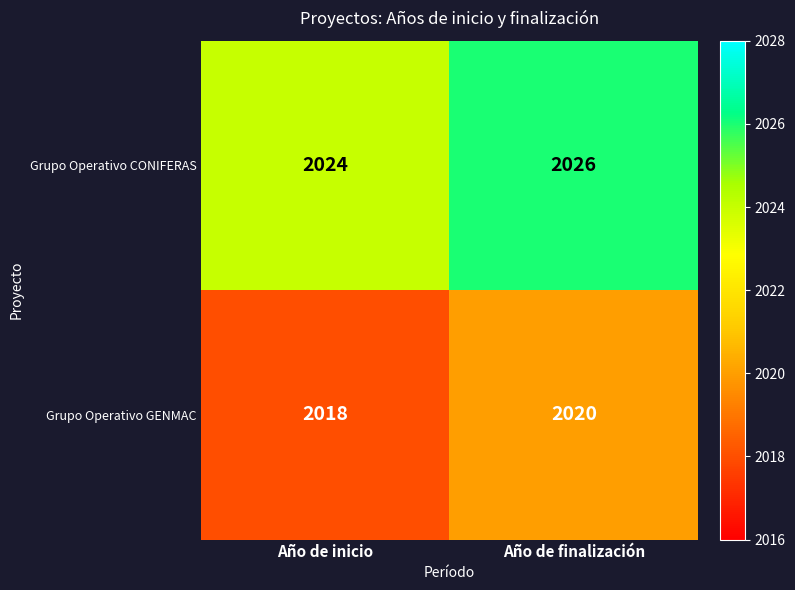

List the labels in order of Grupo Operativo GENMAC value, largest first.

Año de finalización, Año de inicio